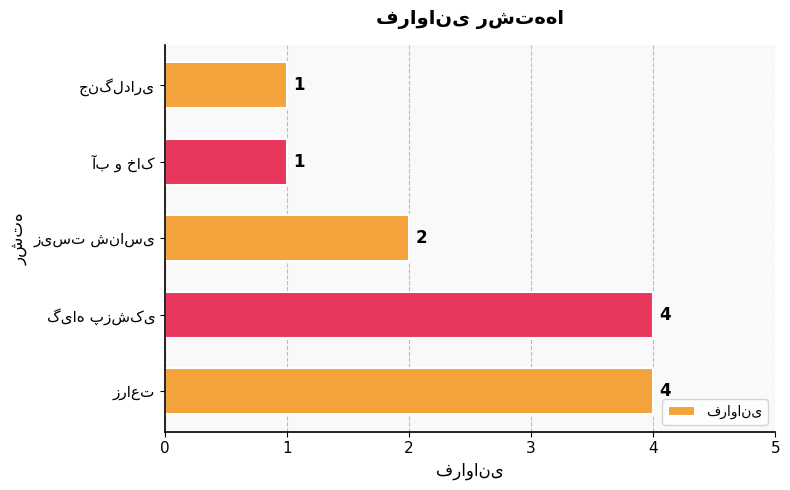

How many values are between 1 and 4?

5